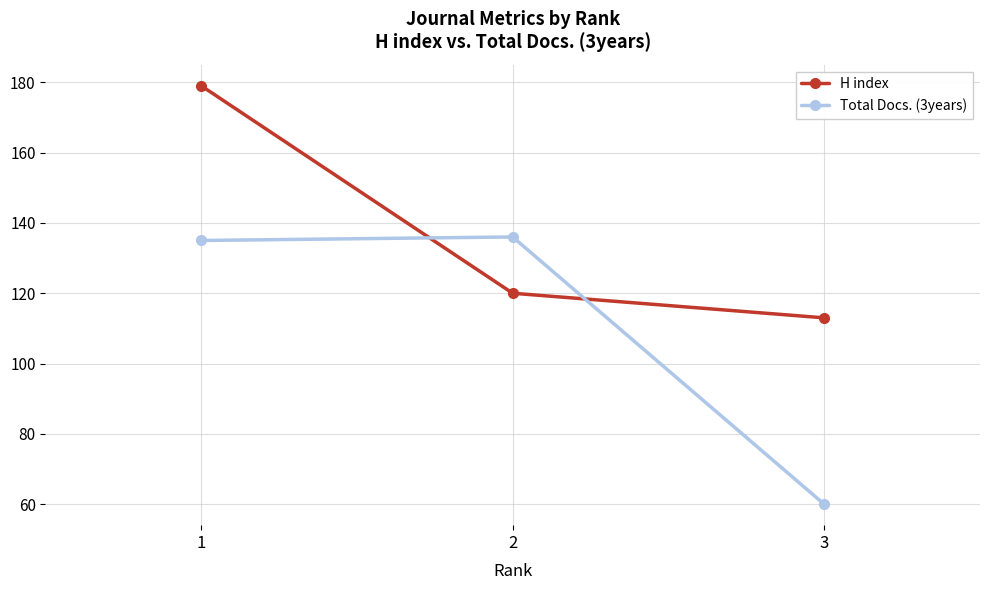

List the series in order of their overall mean, highest first.

H index, Total Docs. (3years)